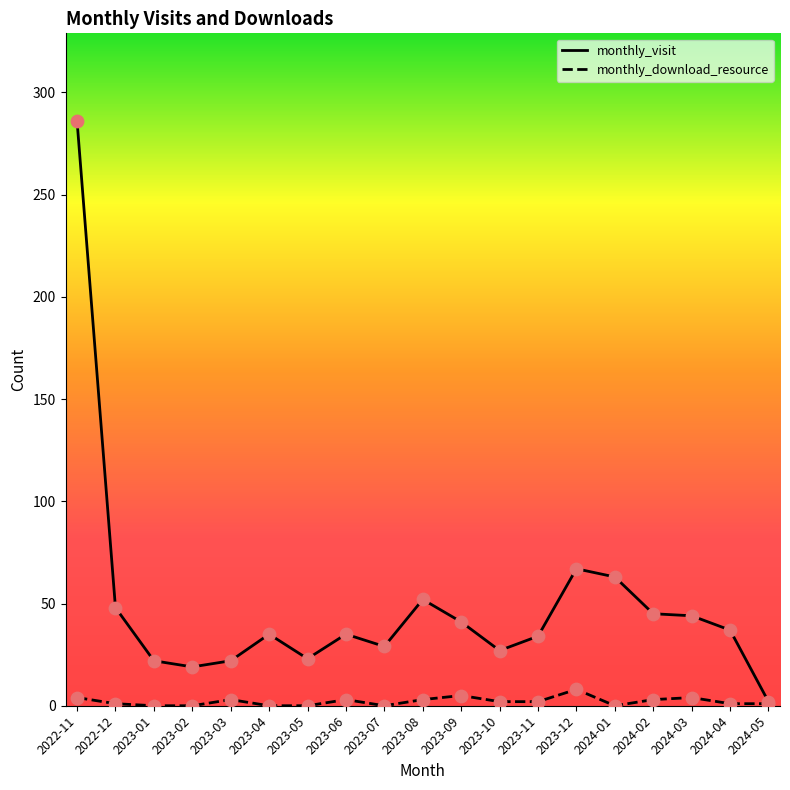

At which category is the sum across all series the highest?

2022-11